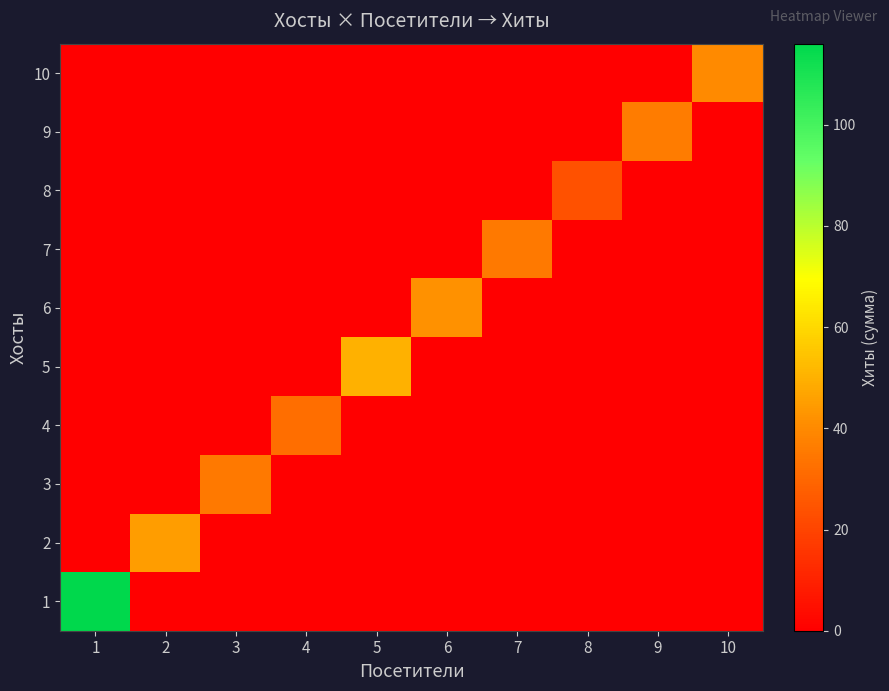

Which series has the widest spread of values?

1